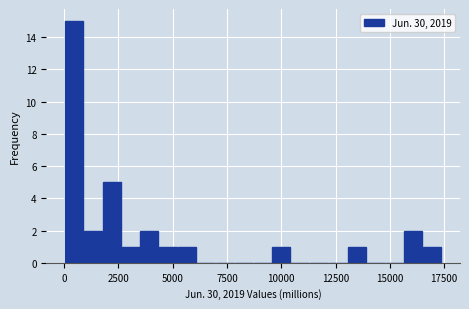

Read against the x-axis, roughly where is the centre of the tallest bar?

500